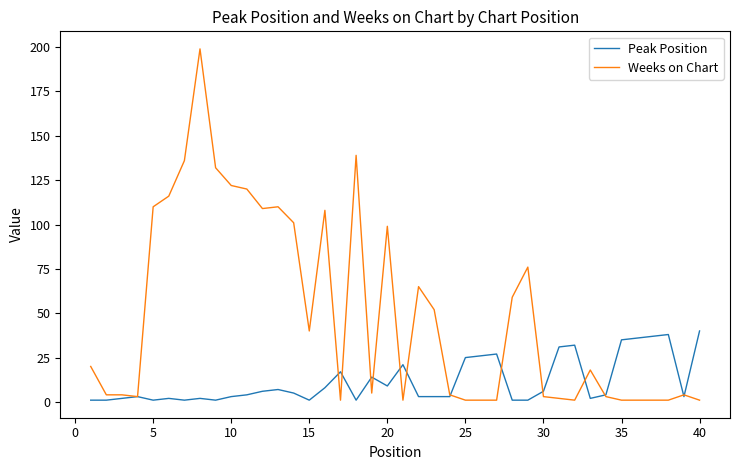

What are all the series names shown in the legend?

Peak Position, Weeks on Chart